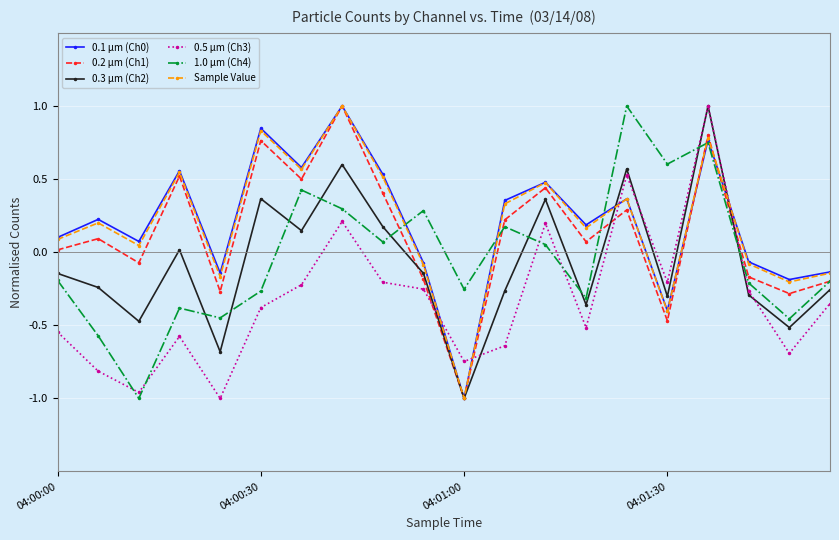

What is the maximum value for 0.3 µm (Ch2)?

1.0